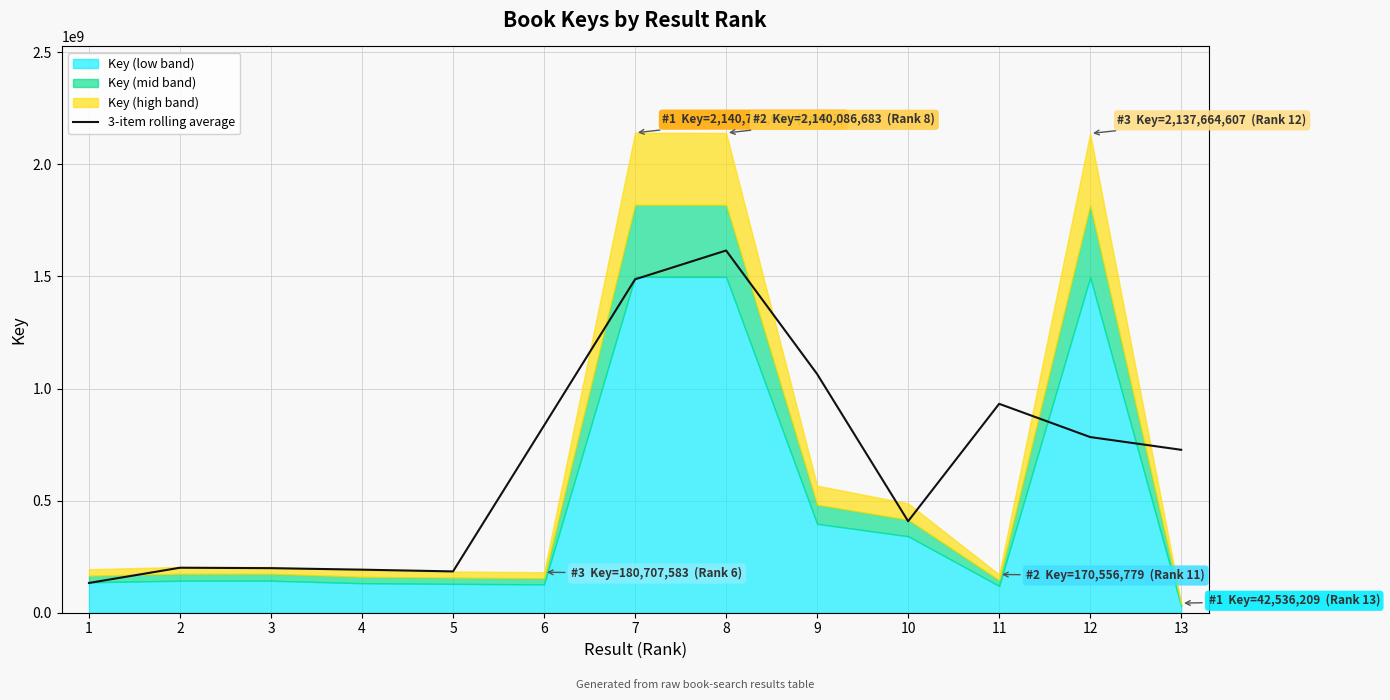

How many values are below 726733605?

6